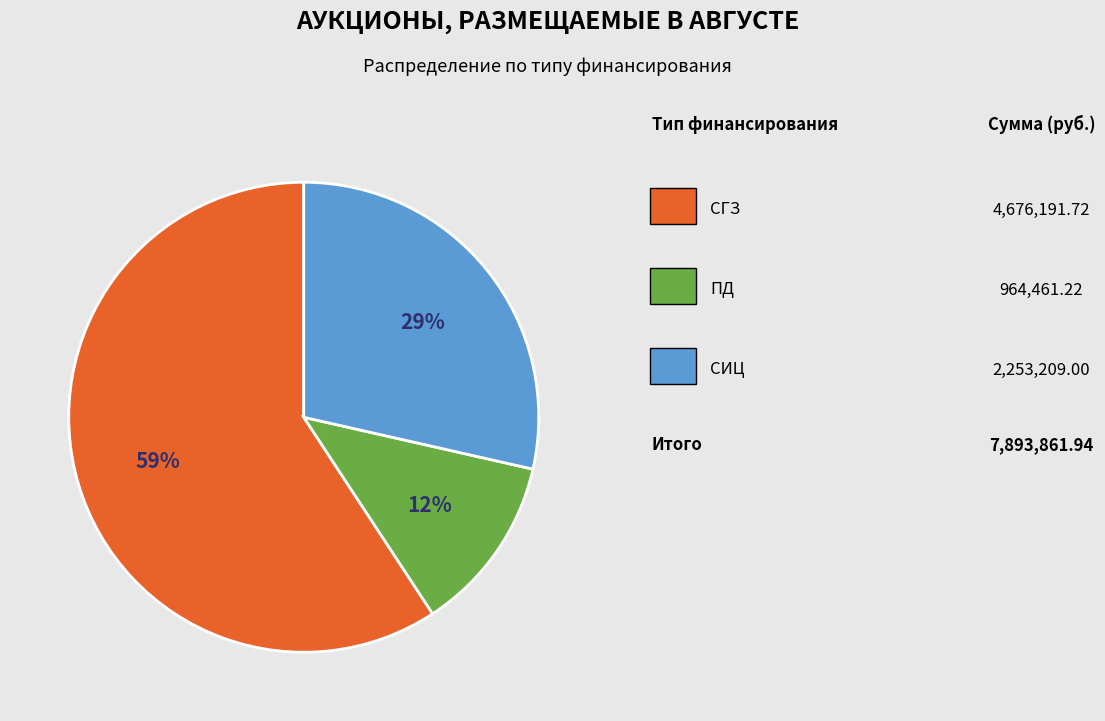

To the nearest percent, what is the difference between the largest and smallest slice percentages?

47%